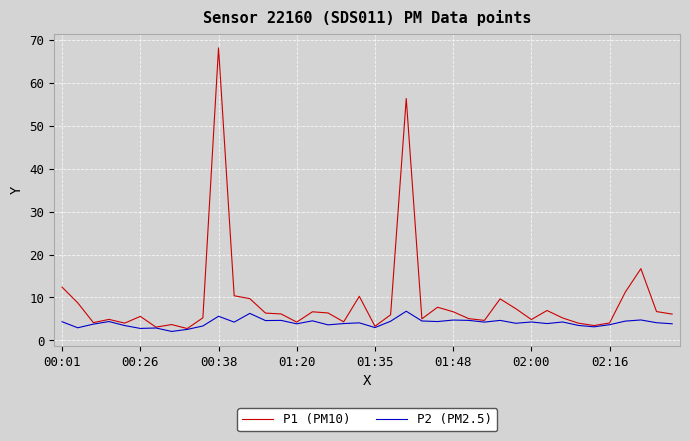

Is this an area chart (filled region under the line)?

No